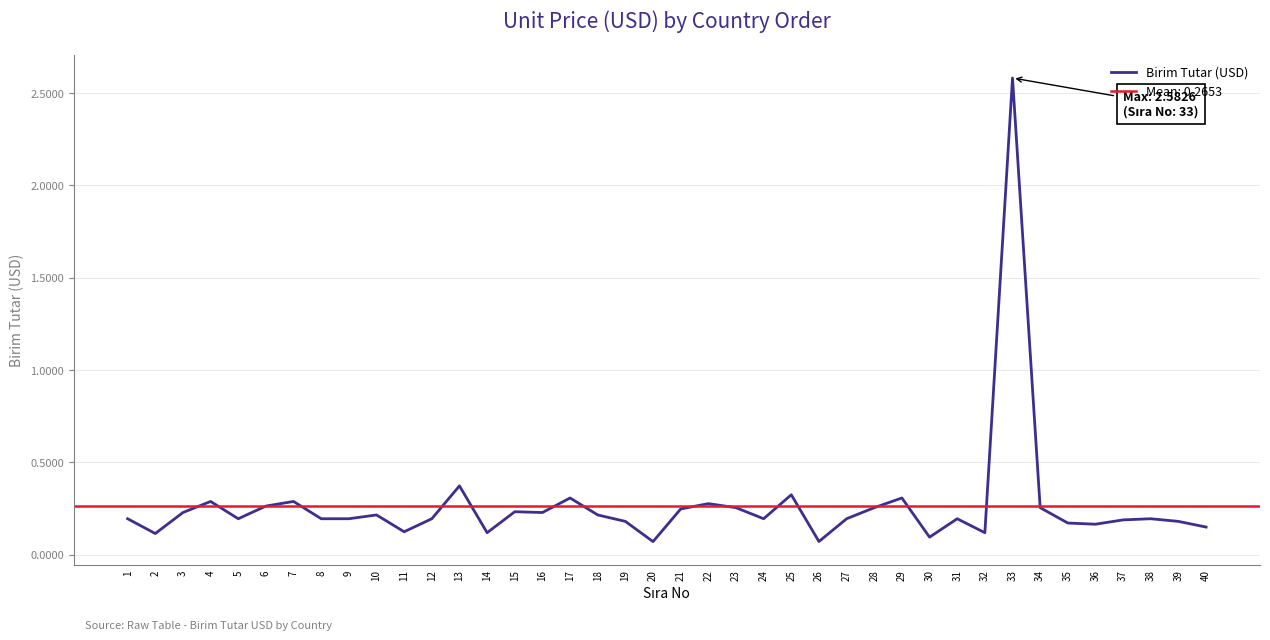

At which category does the data reach its first local valley?

2